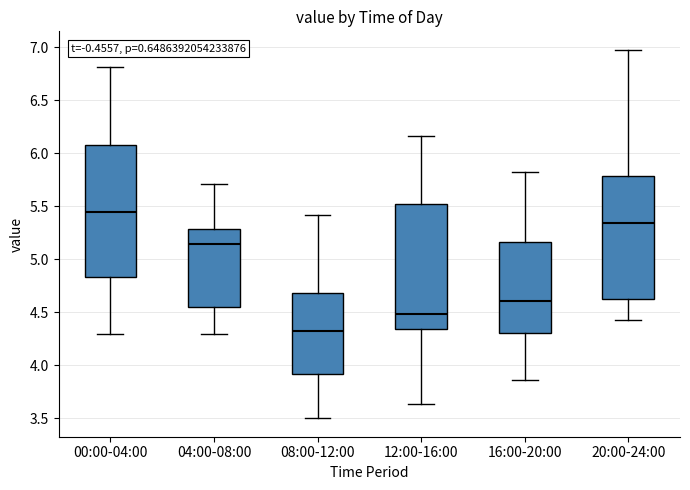

Which box is the tallest, from its lower edge to its upper edge?

00:00-04:00